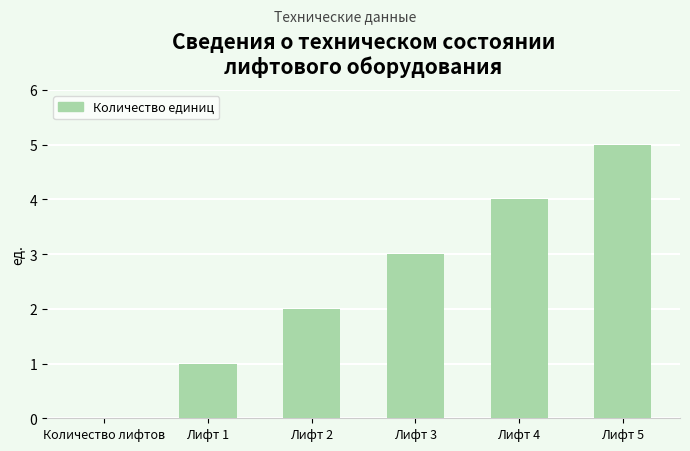

Which label corresponds to the largest value in the chart?

Лифт 5